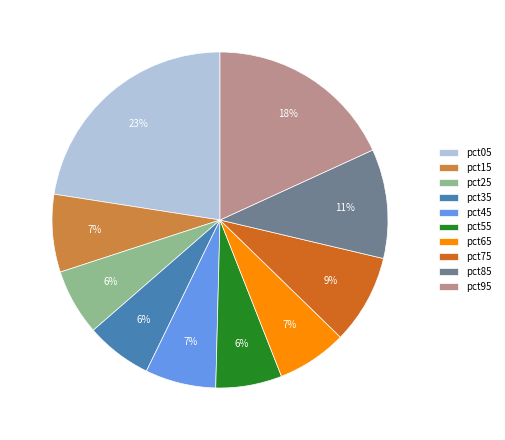

To the nearest percent, what percentage of the pie is pct85?

11%